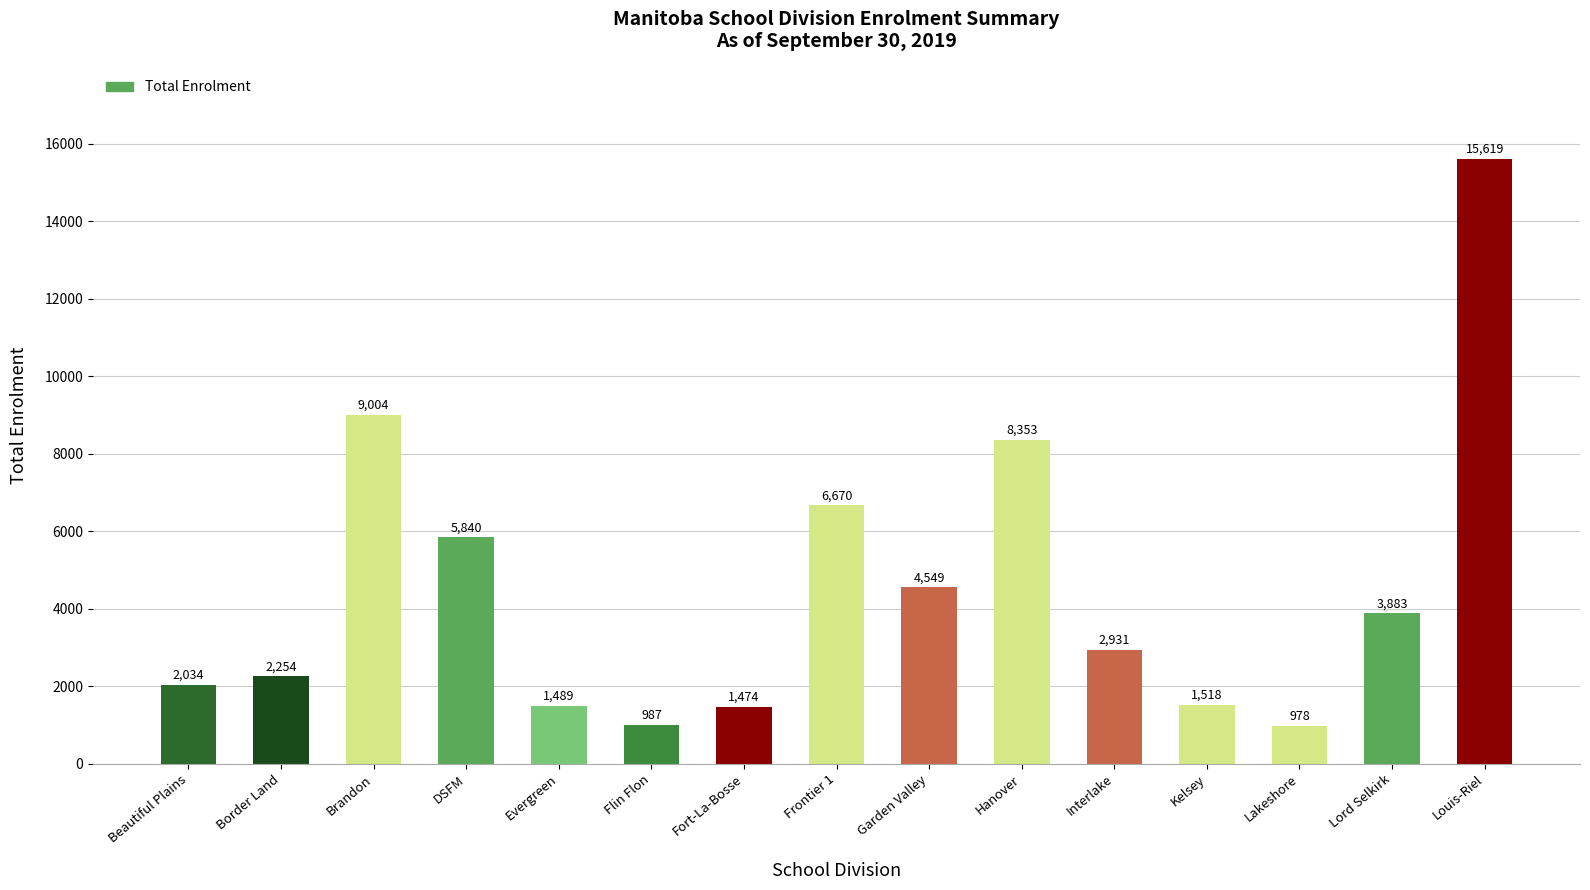

Is it true that the value at Border Land is 729?

False